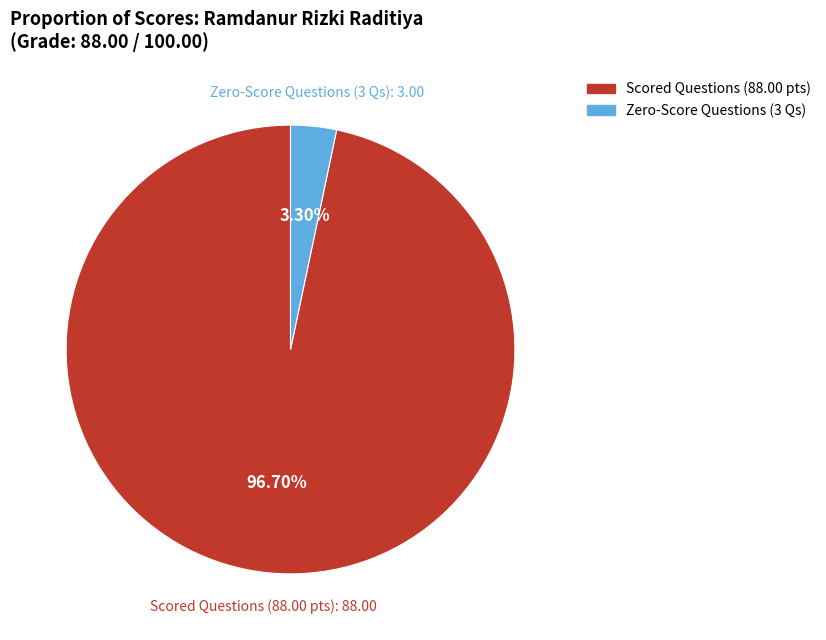

How many slices are in this pie chart?

2